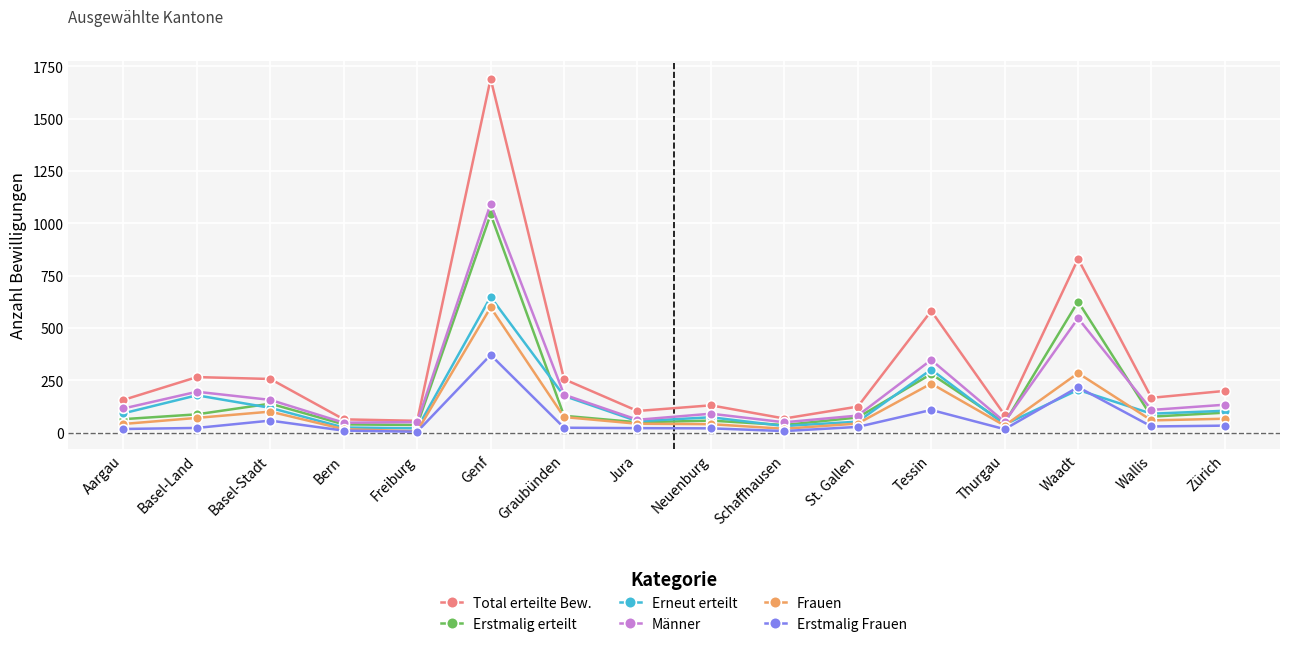

What is the difference between the maximum and second lowest values in the Erstmalig Frauen series?

364